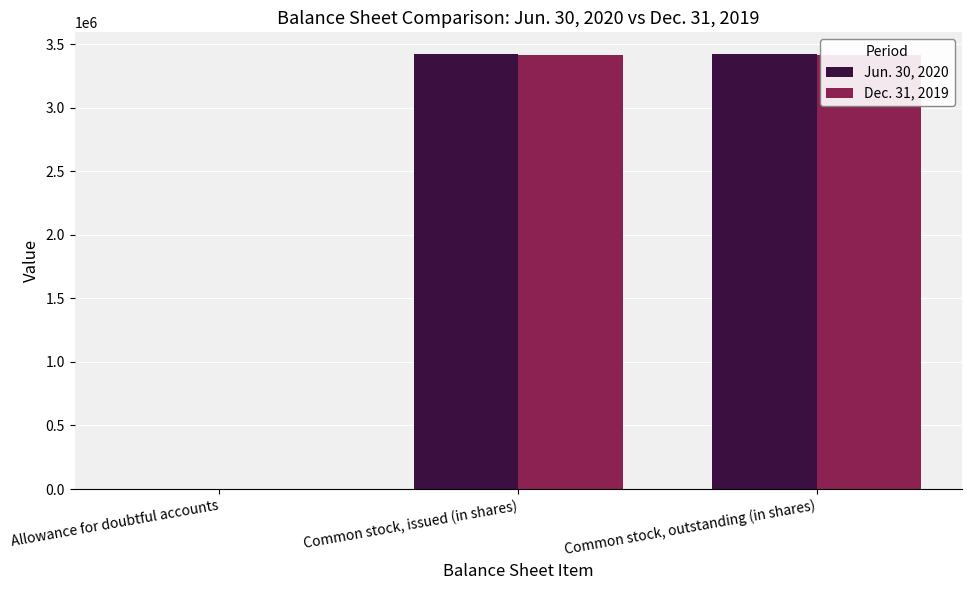

True or false: Dec. 31, 2019 has a value of 3412805 at Common stock, outstanding (in shares).

True